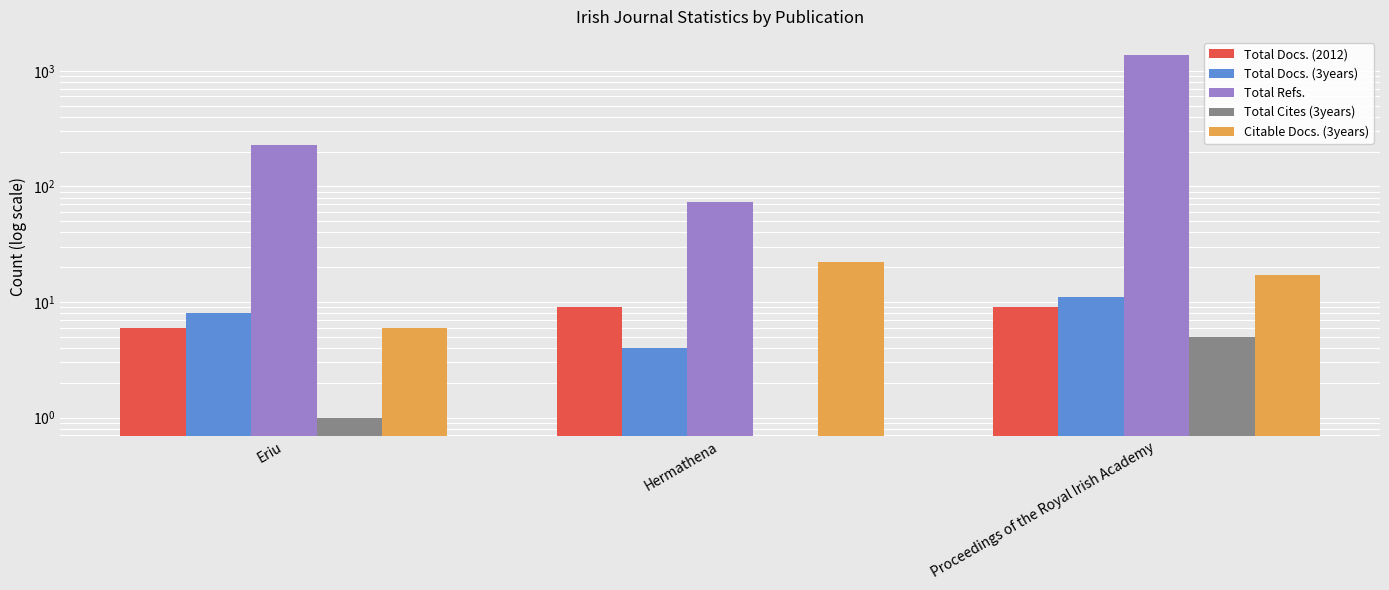

At which category is the sum across all series the highest?

Proceedings of the Royal Irish Academy